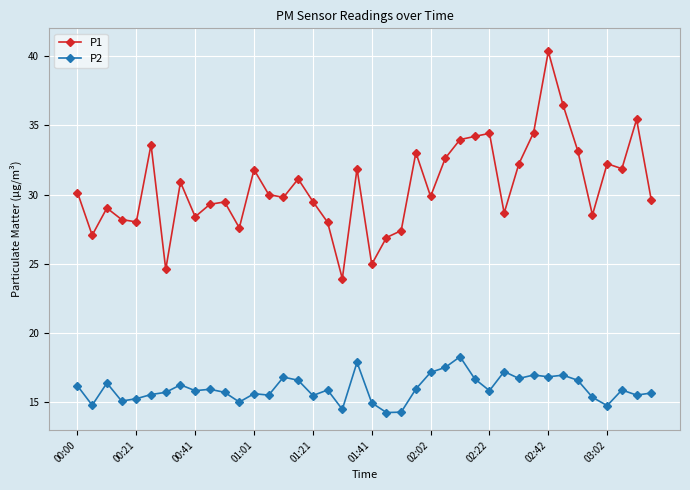

What are all the series names shown in the legend?

P1, P2